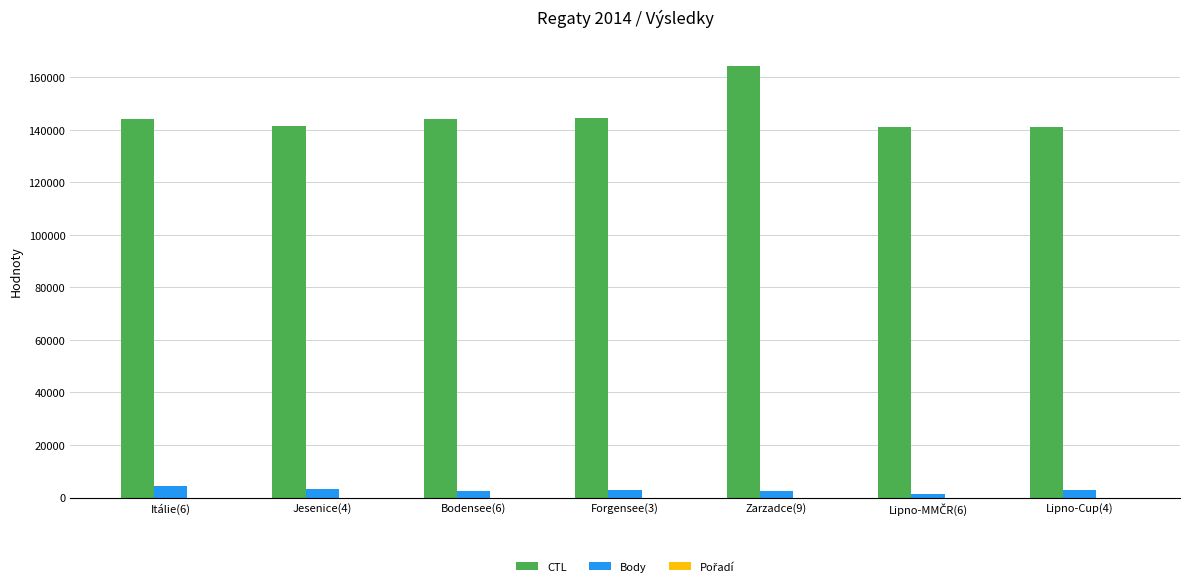

At which category is the sum across all series the highest?

Zarzadce(9)